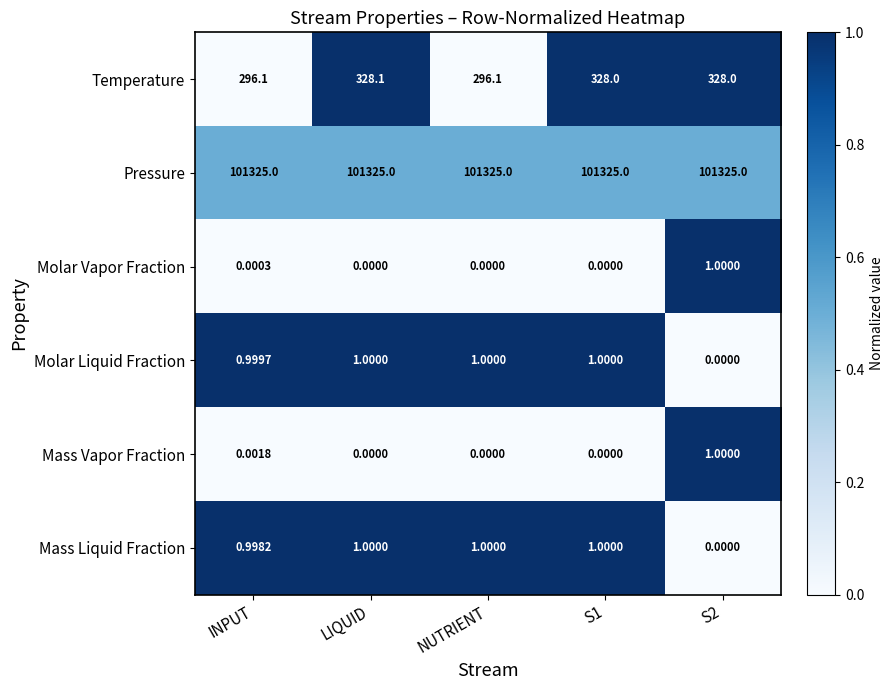

Which series has the widest spread of values?

Temperature